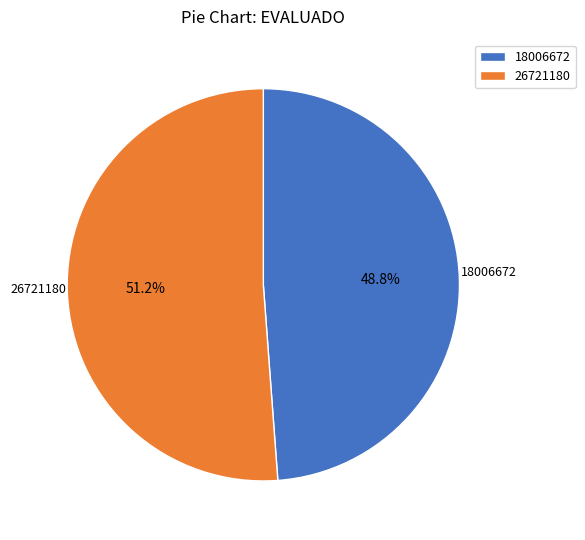

Is there any slice that represents more than half of the pie?

Yes